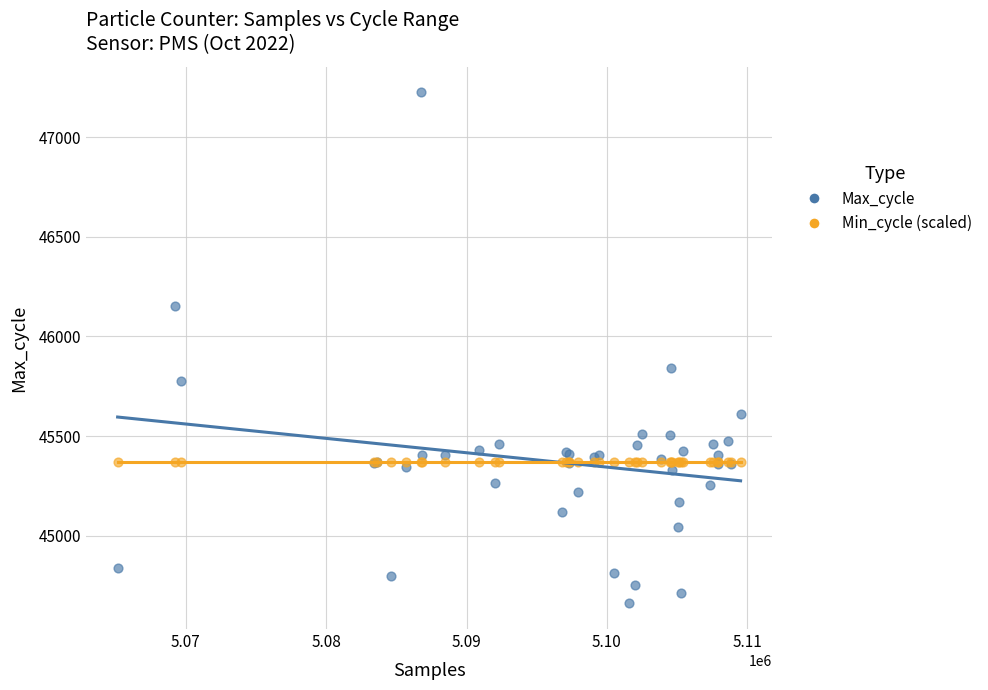

Across all series, what Y value is closest to 45942?

45843.0